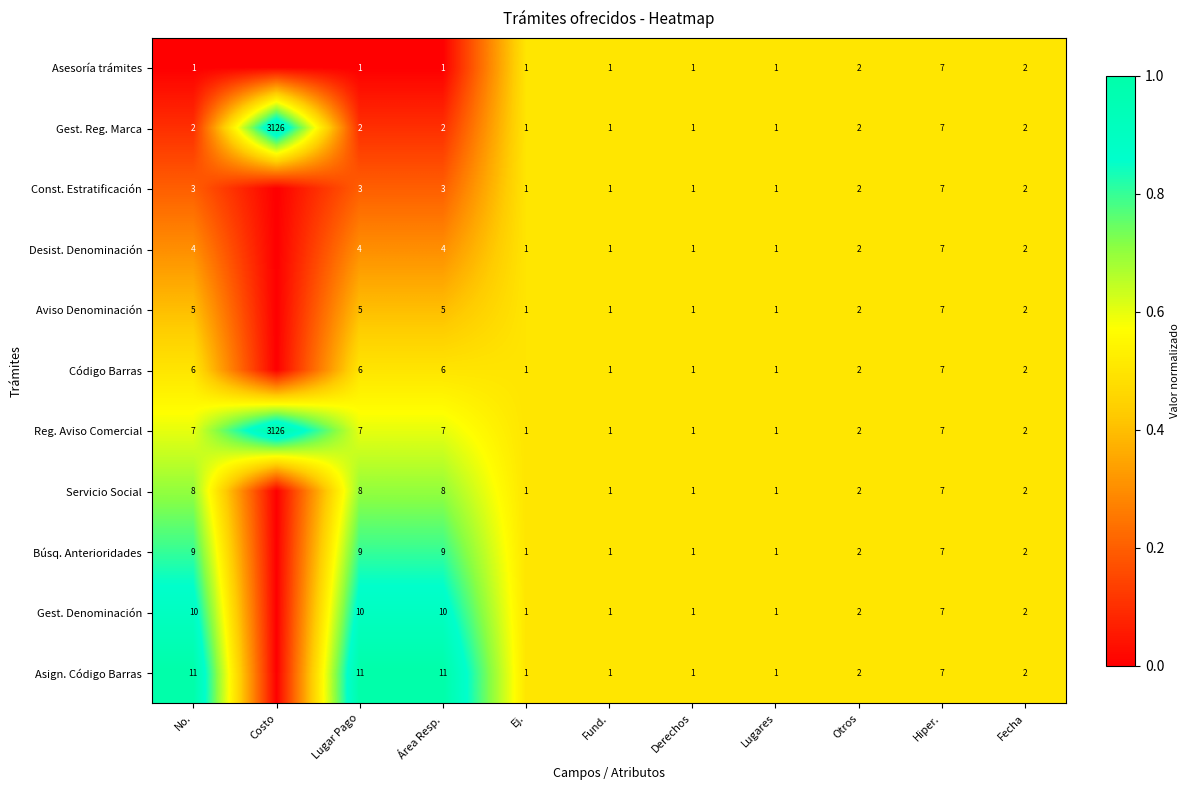

What is the sum of all Gest. Reg. Marca values?

3147